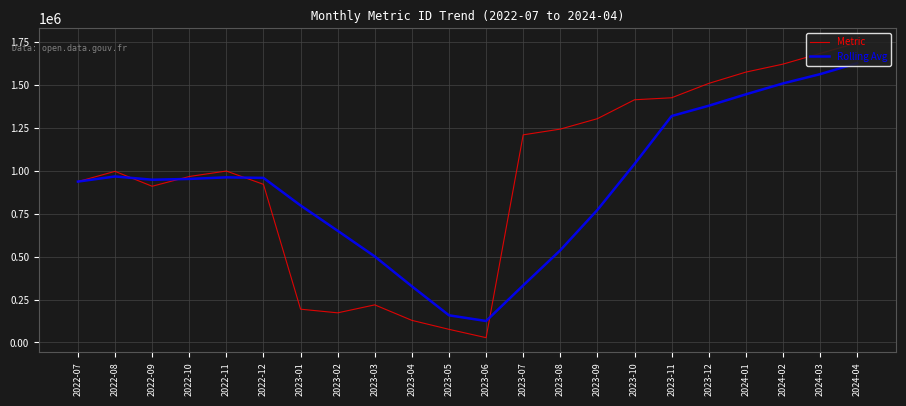

Which series has the widest spread of values?

Metric